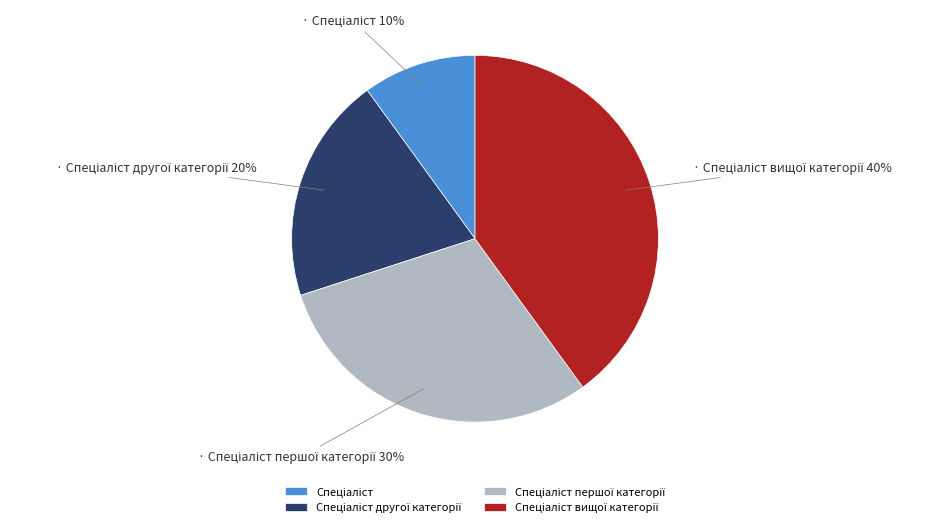

Is there any slice that represents more than half of the pie?

No